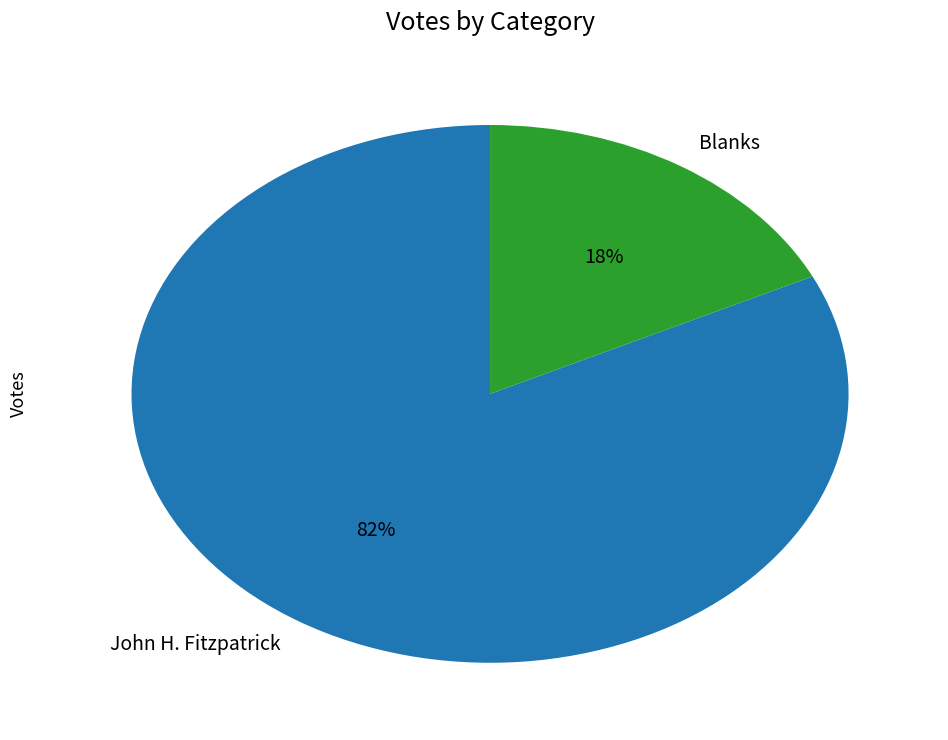

Count the number of slices in the pie.

2